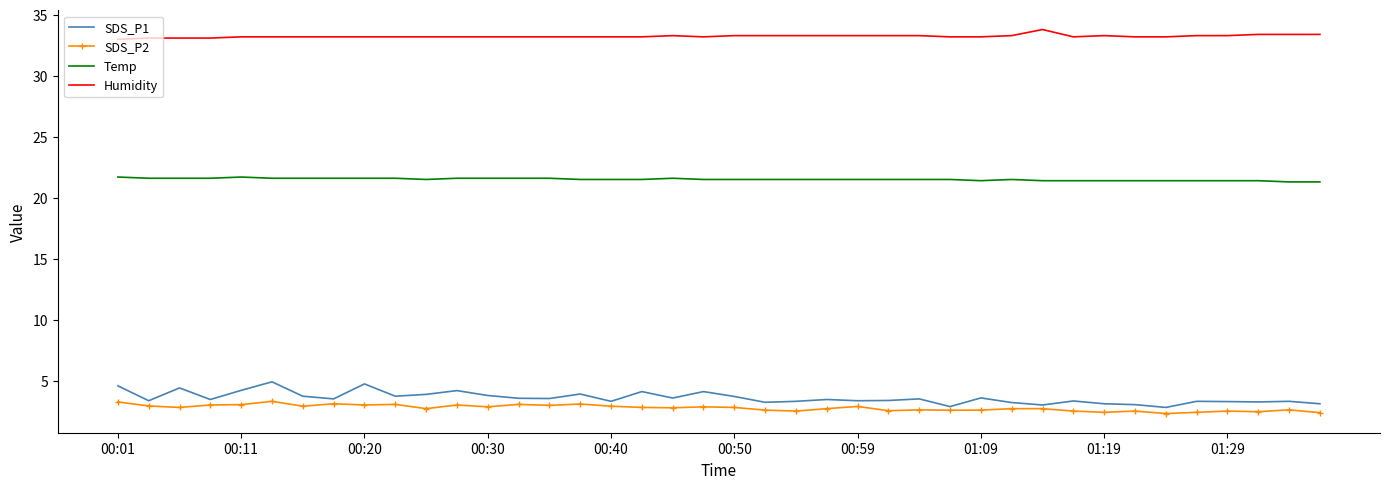

True or false: Humidity and SDS_P1 cross at least once.

False